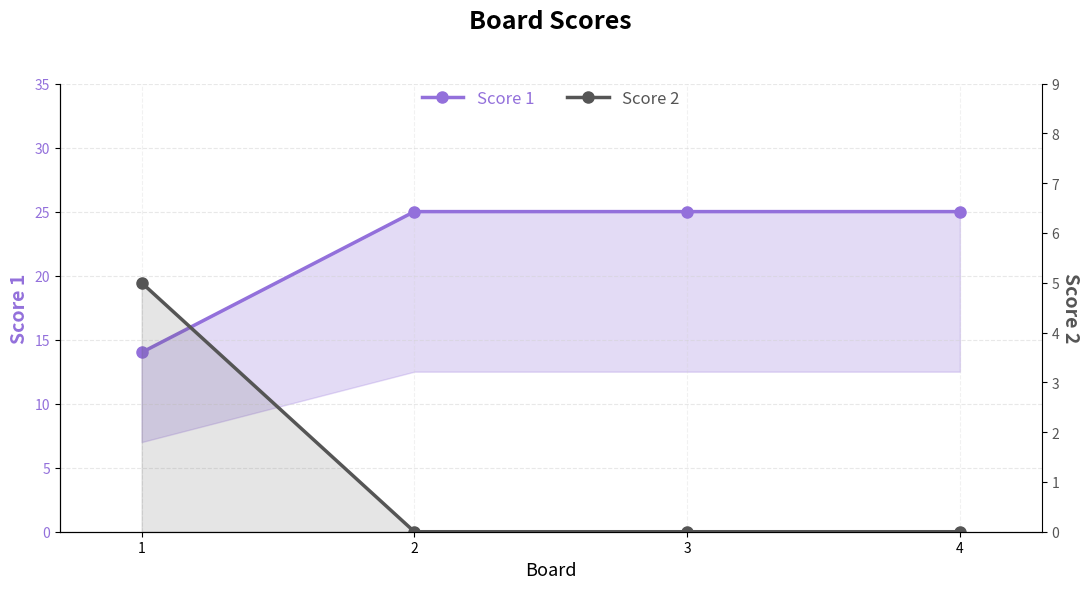

Does the chart display data point markers on the line(s)?

Yes